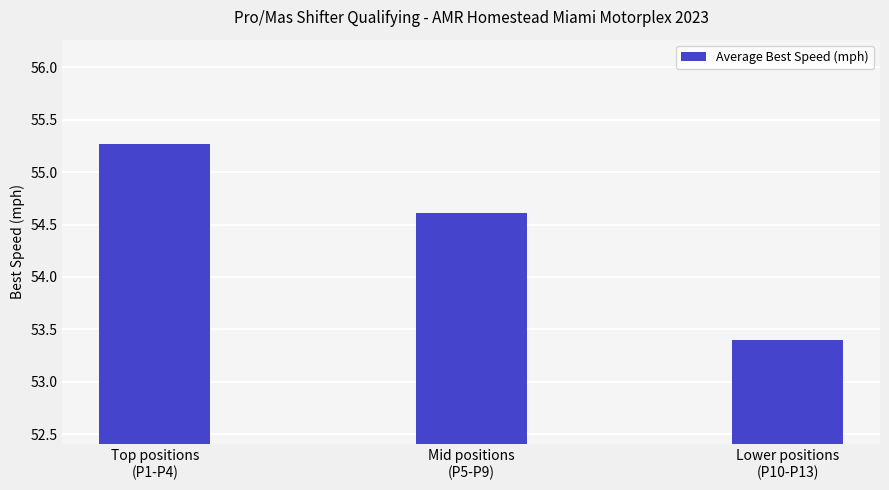

Reading left to right, extract all data points from this chart.

Top positions
(P1-P4)=55.3	Mid positions
(P5-P9)=54.6	Lower positions
(P10-P13)=53.4